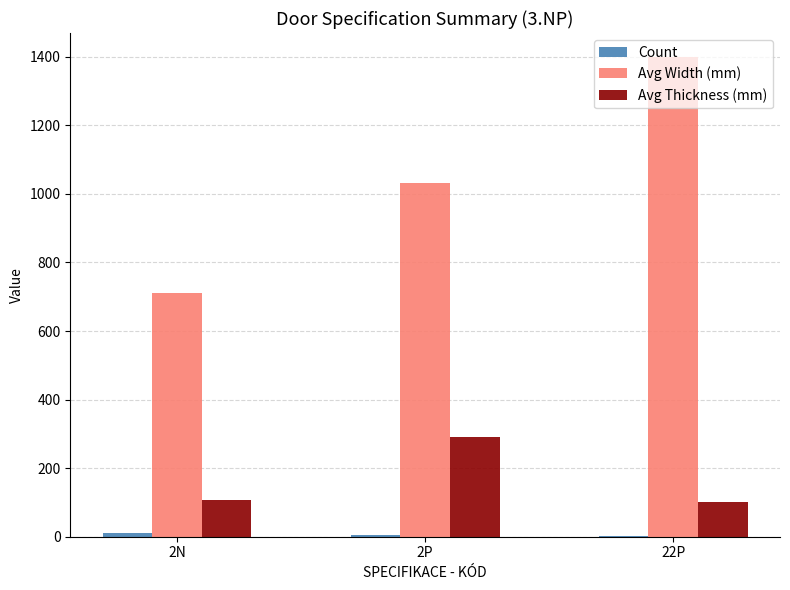

Which series changed the most between 2N and 22P?

Avg Width (mm)